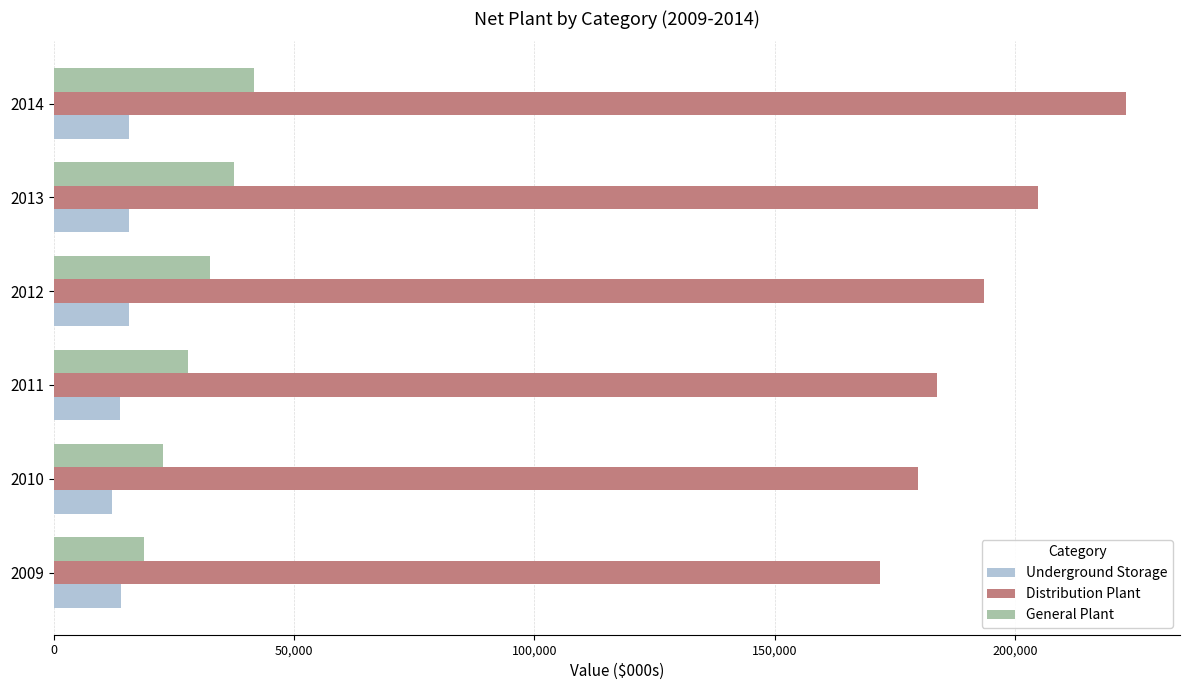

What is the difference between the maximum and minimum values in the General Plant series?

22875